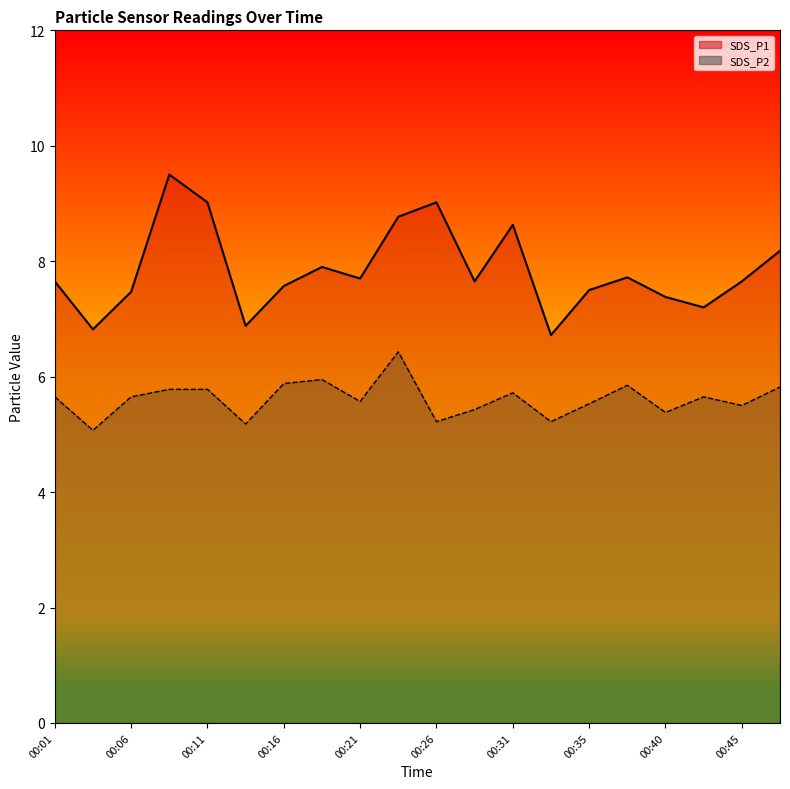

List the series in order of their overall mean, lowest first.

SDS_P2, SDS_P1